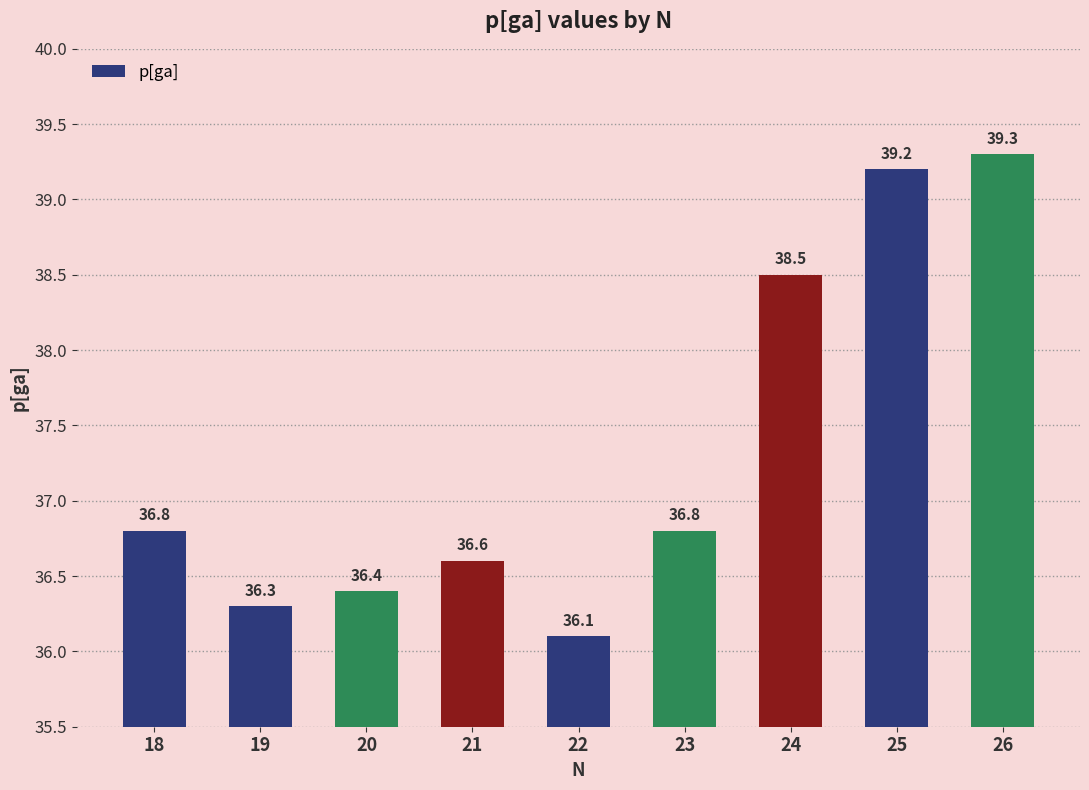

What is the ratio of the value at 21 to the value at 25?

0.9